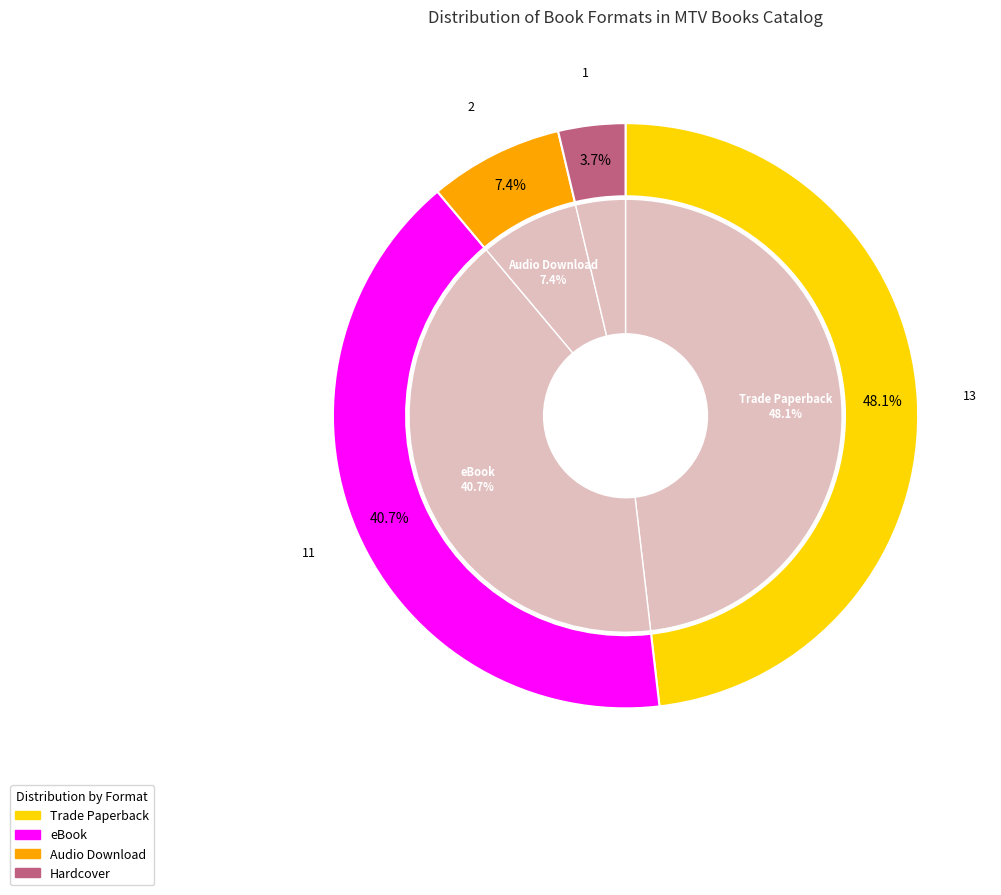

Which has a higher value, Hardcover or Trade Paperback?

Trade Paperback